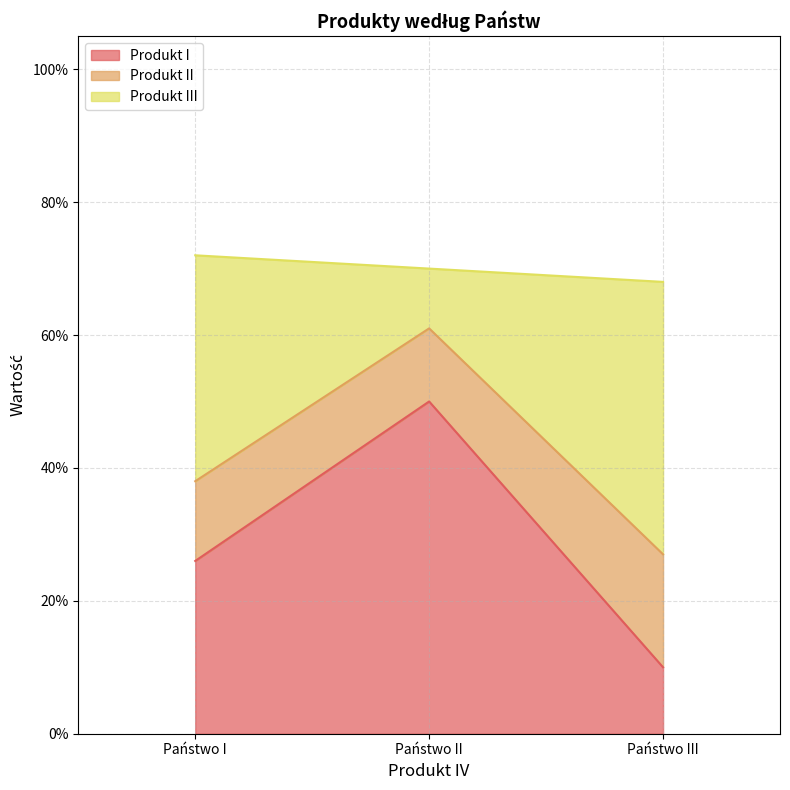

What is the sum of all Produkt I values?

0.9